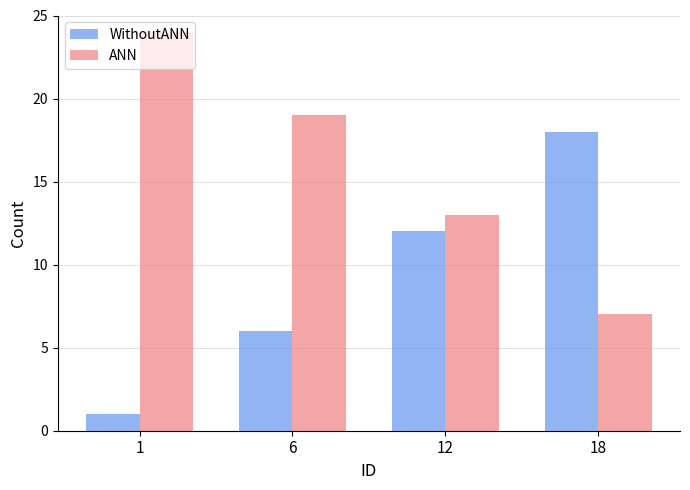

How many data points in WithoutANN are less than 12?

2